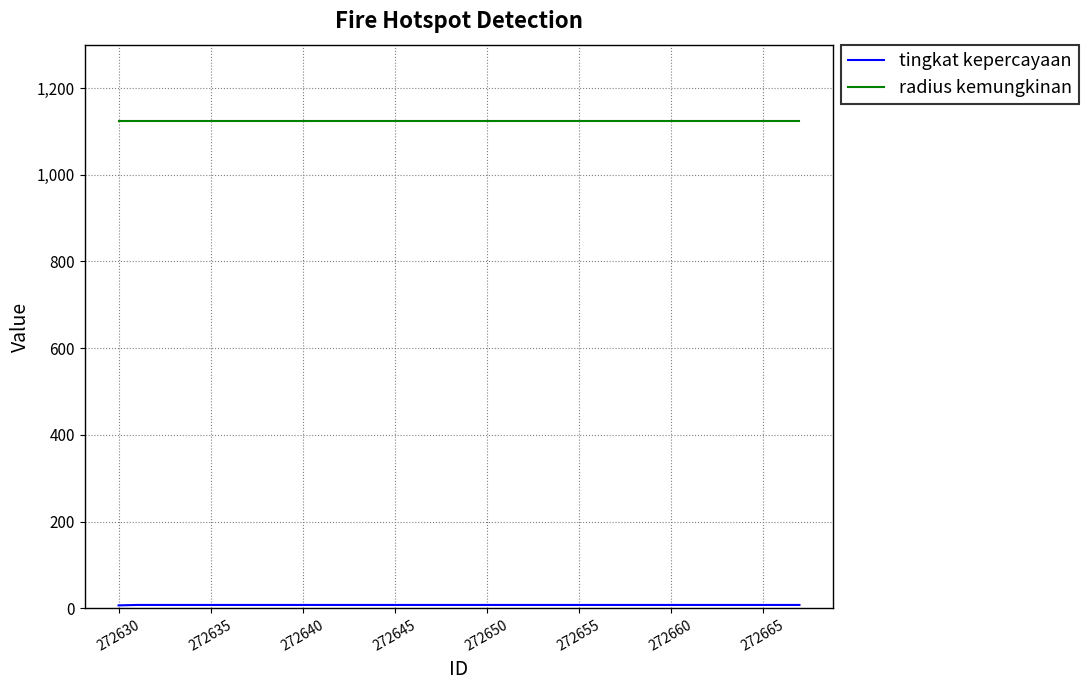

Count the number of categories in the chart.

38